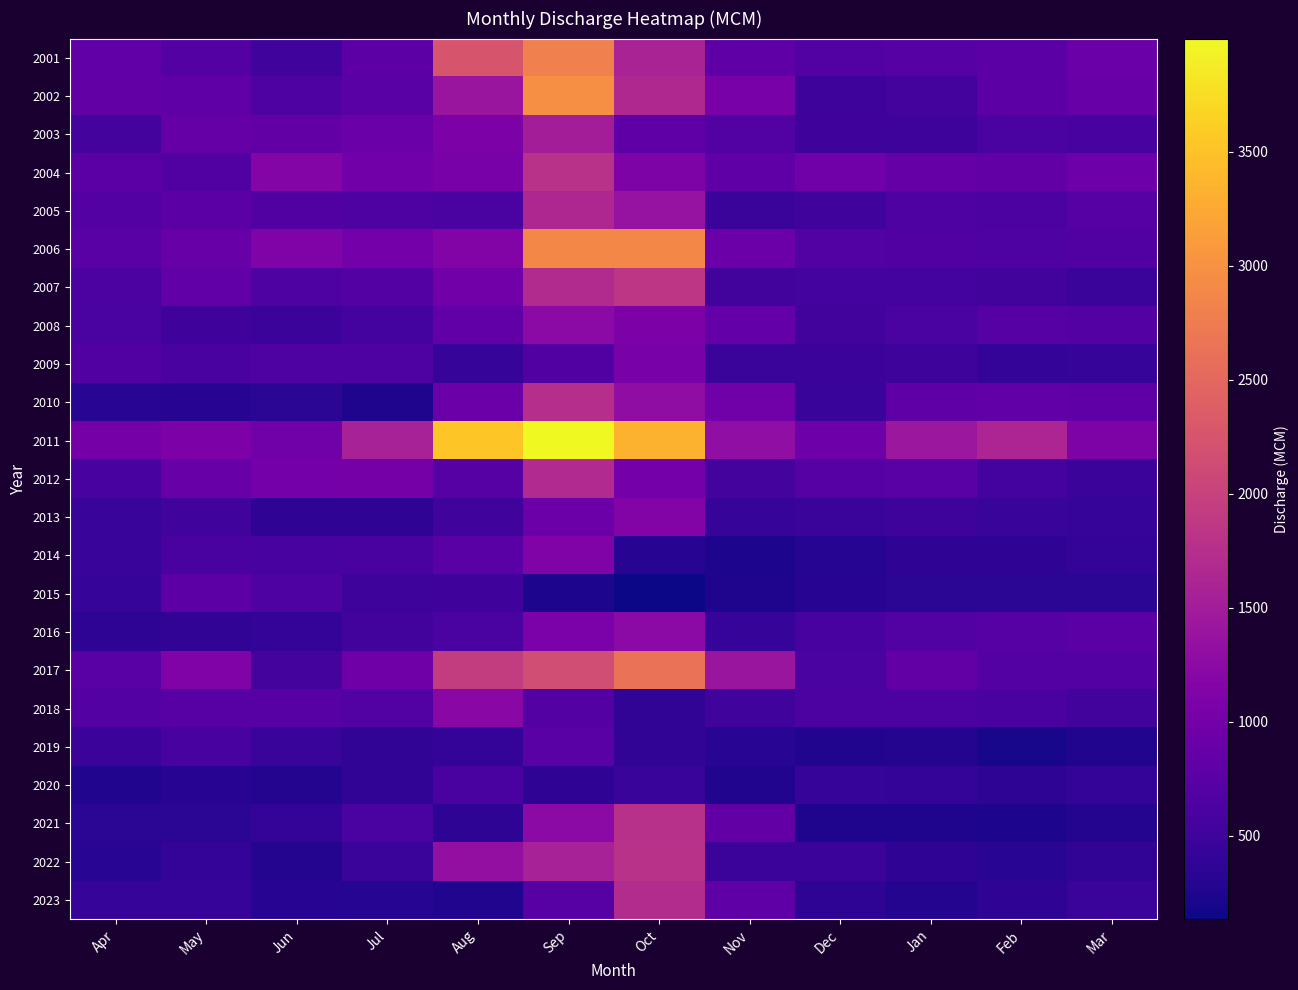

Reading left to right, list all the values displayed in this chart.

2001: Apr=818.8	May=702.8	Jun=517.4	Jul=780.4	Aug=2258.7	Sep=2797.1	Oct=1589.9	Nov=804.3	Dec=688.6	Jan=718.8	Feb=760.9	Mar=909.3
2002: Apr=830.7	May=788.9	Jun=634.2	Jul=738.3	Aug=1404.7	Sep=2959.6	Oct=1669.8	Nov=1045.1	Dec=486.3	Jan=562.9	Feb=767.7	Mar=892.4
2003: Apr=568.2	May=859.4	Jun=829.9	Jul=902.9	Aug=1093.8	Sep=1519.6	Oct=802.9	Nov=677.5	Dec=499.1	Jan=488.7	Feb=603.7	Mar=575.4
2004: Apr=766.4	May=666.9	Jun=1161.6	Jul=988.2	Aug=1042.9	Sep=1788.0	Oct=1102.3	Nov=794.8	Dec=965.0	Jan=864.8	Feb=830.3	Mar=935.0
2005: Apr=693.4	May=759.4	Jun=664.7	Jul=642.5	Aug=603.2	Sep=1646.2	Oct=1359.6	Nov=464.6	Dec=514.8	Jan=660.8	Feb=624.4	Mar=718.7
2006: Apr=737.9	May=885.9	Jun=1119.3	Jul=995.1	Aug=1147.3	Sep=2886.0	Oct=2892.5	Nov=928.2	Dec=678.4	Jan=663.7	Feb=656.9	Mar=665.3
2007: Apr=623.3	May=827.0	Jun=636.8	Jul=706.3	Aug=988.8	Sep=1702.0	Oct=1848.4	Nov=540.3	Dec=543.0	Jan=554.6	Feb=528.9	Mar=461.7
2008: Apr=604.5	May=503.5	Jun=477.1	Jul=551.3	Aug=814.9	Sep=1243.4	Oct=1096.1	Nov=851.3	Dec=539.7	Jan=607.3	Feb=707.0	Mar=702.9
2009: Apr=673.8	May=596.0	Jun=638.9	Jul=648.9	Aug=428.2	Sep=665.0	Oct=1055.6	Nov=463.3	Dec=478.8	Jan=485.1	Feb=417.7	Mar=431.2
2010: Apr=329.0	May=302.6	Jun=331.4	Jul=252.3	Aug=928.8	Sep=1743.3	Oct=1294.7	Nov=974.7	Dec=441.9	Jan=790.2	Feb=816.0	Mar=800.5
2011: Apr=1016.2	May=1095.7	Jun=967.0	Jul=1563.1	Aug=3540.4	Sep=3997.1	Oct=3341.7	Nov=1304.8	Dec=947.5	Jan=1428.2	Feb=1626.4	Mar=1099.5
2012: Apr=585.1	May=876.5	Jun=1003.4	Jul=1023.3	Aug=710.2	Sep=1685.6	Oct=1002.4	Nov=555.8	Dec=719.8	Jan=737.6	Feb=553.8	Mar=475.8
2013: Apr=441.7	May=513.8	Jun=361.3	Jul=365.8	Aug=515.6	Sep=927.2	Oct=1150.4	Nov=429.0	Dec=459.7	Jan=484.0	Feb=448.1	Mar=421.4
2014: Apr=437.8	May=599.7	Jun=573.9	Jul=586.7	Aug=743.7	Sep=1121.2	Oct=306.3	Nov=233.3	Dec=289.7	Jan=363.4	Feb=371.0	Mar=405.1
2015: Apr=424.8	May=772.5	Jun=644.1	Jul=491.3	Aug=505.3	Sep=223.9	Oct=133.1	Nov=250.1	Dec=310.9	Jan=342.2	Feb=337.0	Mar=342.4
2016: Apr=348.7	May=387.7	Jun=418.0	Jul=540.6	Aug=615.8	Sep=1077.8	Oct=1240.2	Nov=427.1	Dec=578.0	Jan=685.8	Feb=719.7	Mar=760.5
2017: Apr=748.6	May=1120.0	Jun=567.1	Jul=960.3	Aug=1940.8	Sep=2148.7	Oct=2629.5	Nov=1406.7	Dec=604.6	Jan=836.9	Feb=701.3	Mar=696.0
2018: Apr=697.2	May=734.2	Jun=730.7	Jul=691.0	Aug=1223.3	Sep=706.3	Oct=375.7	Nov=524.1	Dec=618.1	Jan=628.0	Feb=593.0	Mar=530.6
2019: Apr=477.8	May=580.2	Jun=442.7	Jul=380.4	Aug=395.3	Sep=747.0	Oct=386.3	Nov=328.9	Dec=268.8	Jan=279.8	Feb=207.3	Mar=255.3
2020: Apr=264.1	May=310.7	Jun=279.9	Jul=376.2	Aug=592.5	Sep=365.5	Oct=445.5	Nov=258.4	Dec=420.1	Jan=400.3	Feb=349.2	Mar=415.6
2021: Apr=335.8	May=339.5	Jun=418.3	Jul=601.9	Aug=351.2	Sep=1244.5	Oct=1774.0	Nov=840.0	Dec=248.9	Jan=244.9	Feb=227.8	Mar=275.6
2022: Apr=317.3	May=407.7	Jun=281.1	Jul=461.8	Aug=1312.0	Sep=1566.8	Oct=1790.2	Nov=468.2	Dec=478.6	Jan=373.1	Feb=317.9	Mar=378.7
2023: Apr=422.6	May=432.1	Jun=308.3	Jul=295.4	Aug=256.2	Sep=725.7	Oct=1711.1	Nov=794.2	Dec=345.6	Jan=283.0	Feb=367.5	Mar=454.1